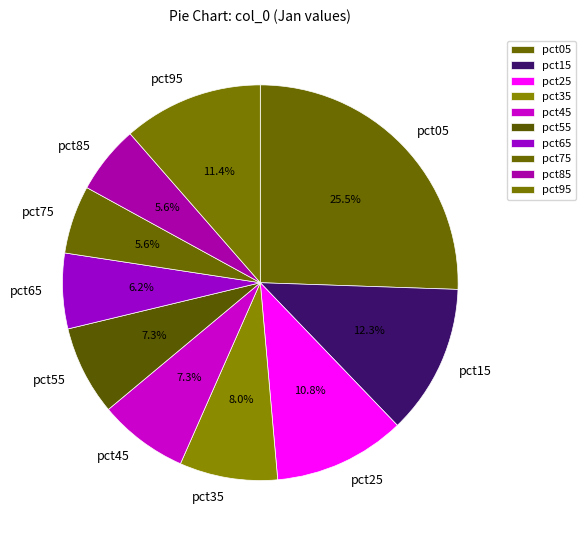

Is pct45 the majority of the pie?

No